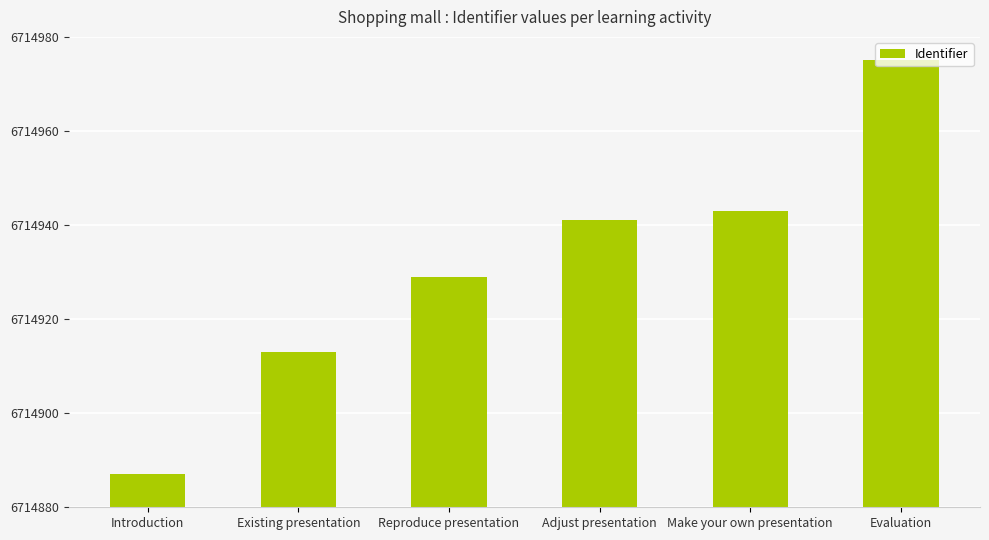

Rank the categories by value from highest to lowest.

Evaluation, Make your own presentation, Adjust presentation, Reproduce presentation, Existing presentation, Introduction